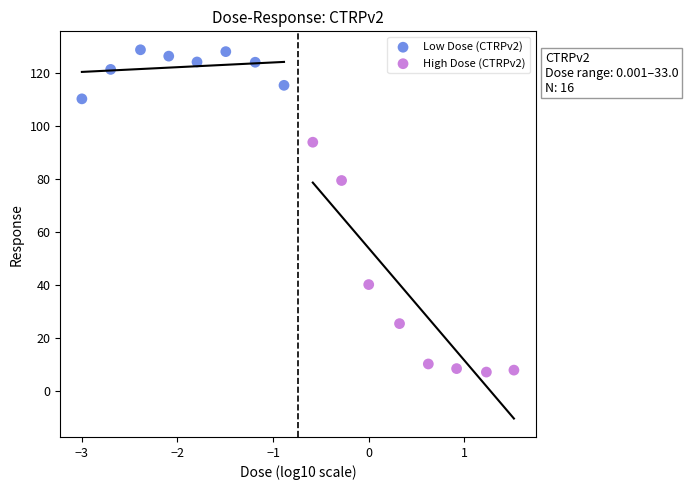

Which series has the widest spread of Y values?

High Dose (CTRPv2)